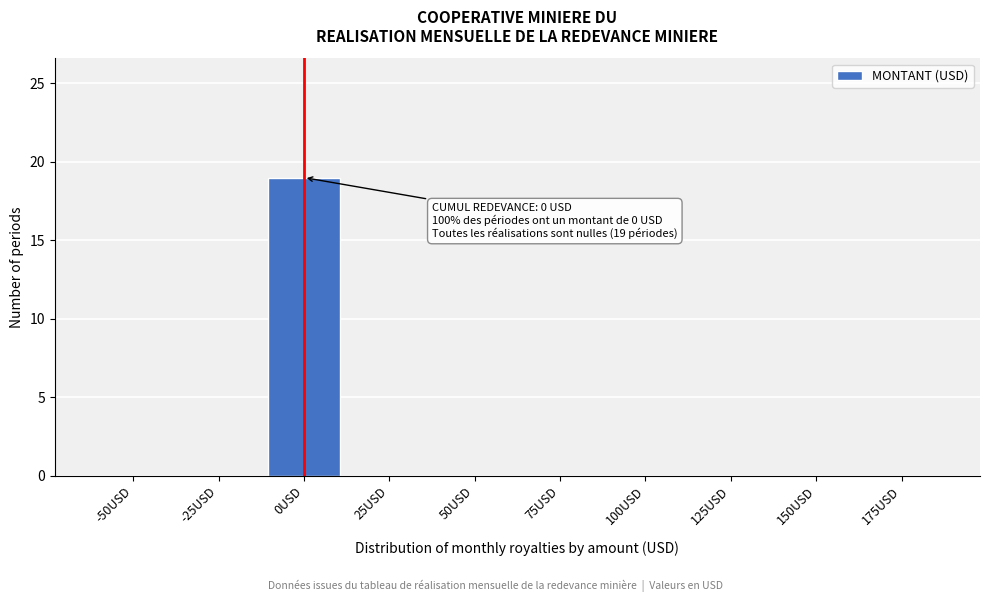

Reading right to left, transcribe all the data shown in this chart.

175USD=0	150USD=0	125USD=0	100USD=0	75USD=0	50USD=0	25USD=0	0USD=19	-25USD=0	-50USD=0